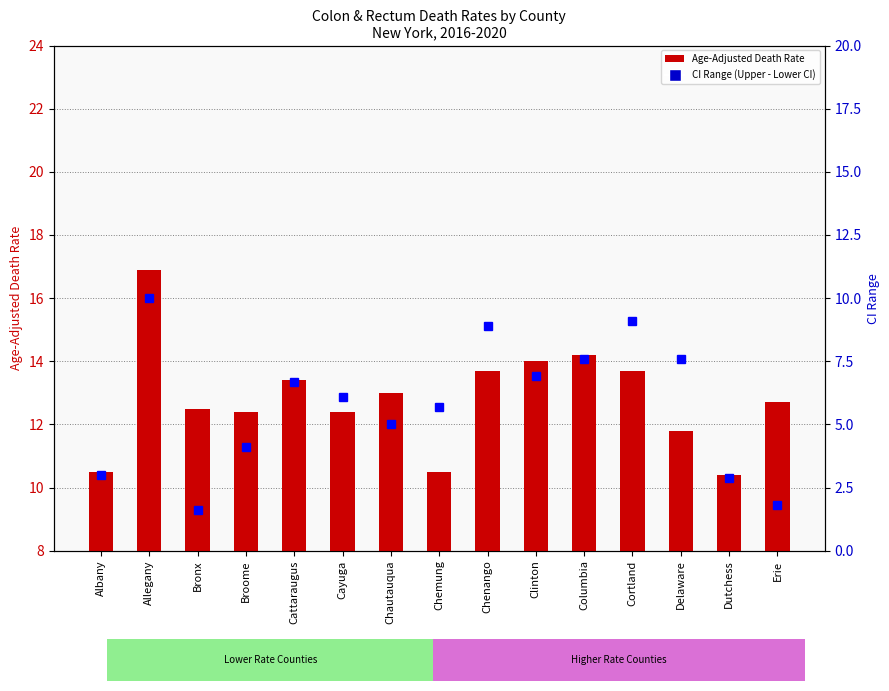

What position from the right is Clinton?

6